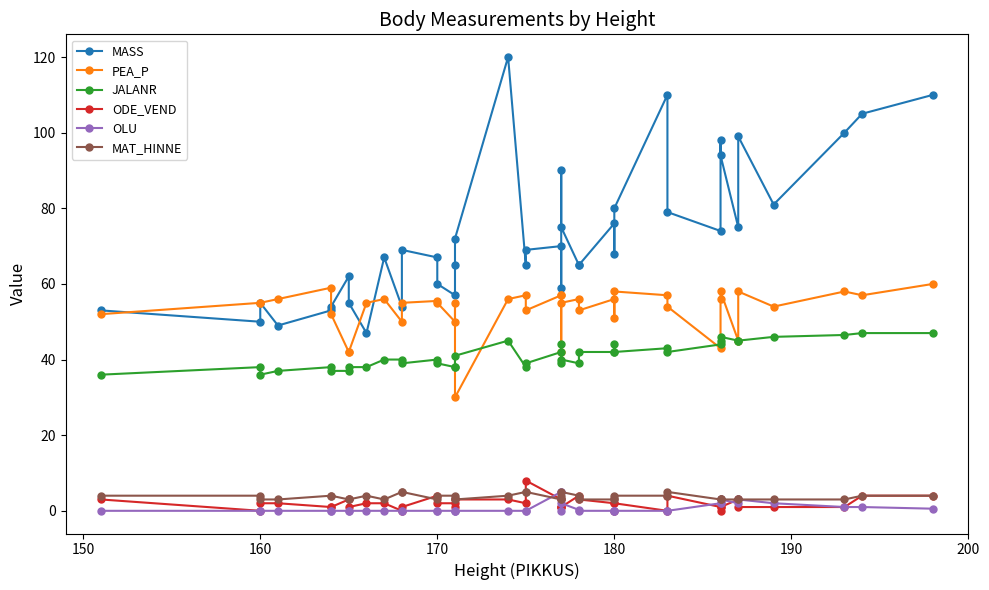

How many lines are shown in the chart?

6